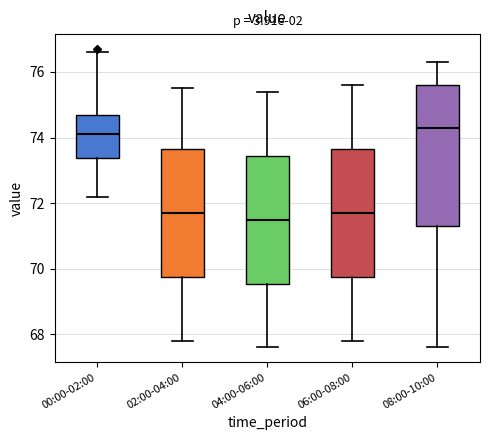

Which box's median line is the highest?

08:00-10:00